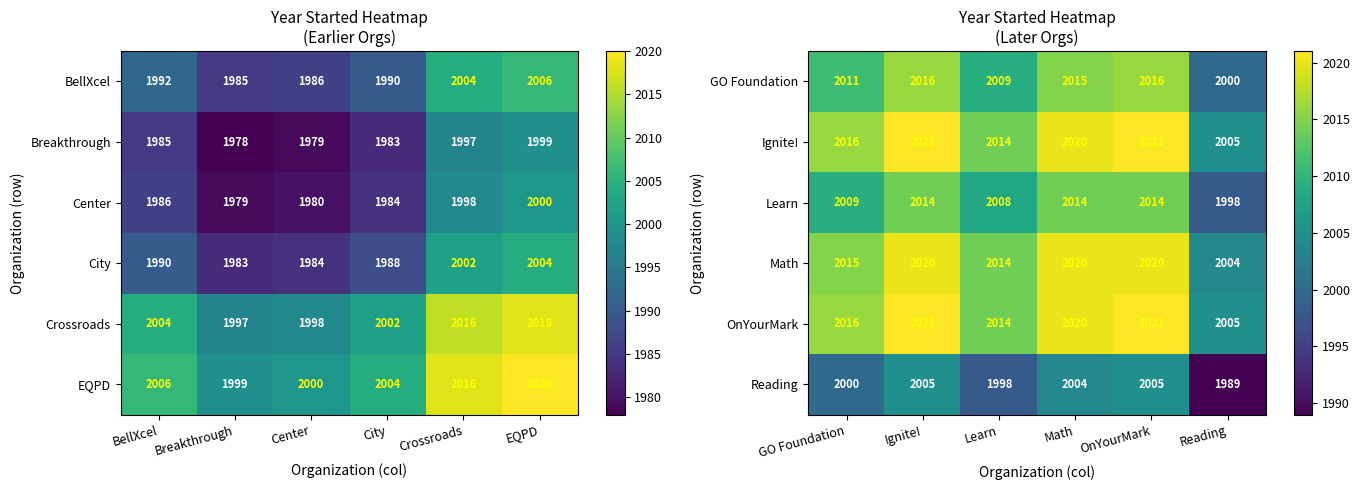

The value of Learn at GO Foundation is 2009. True or false?

True